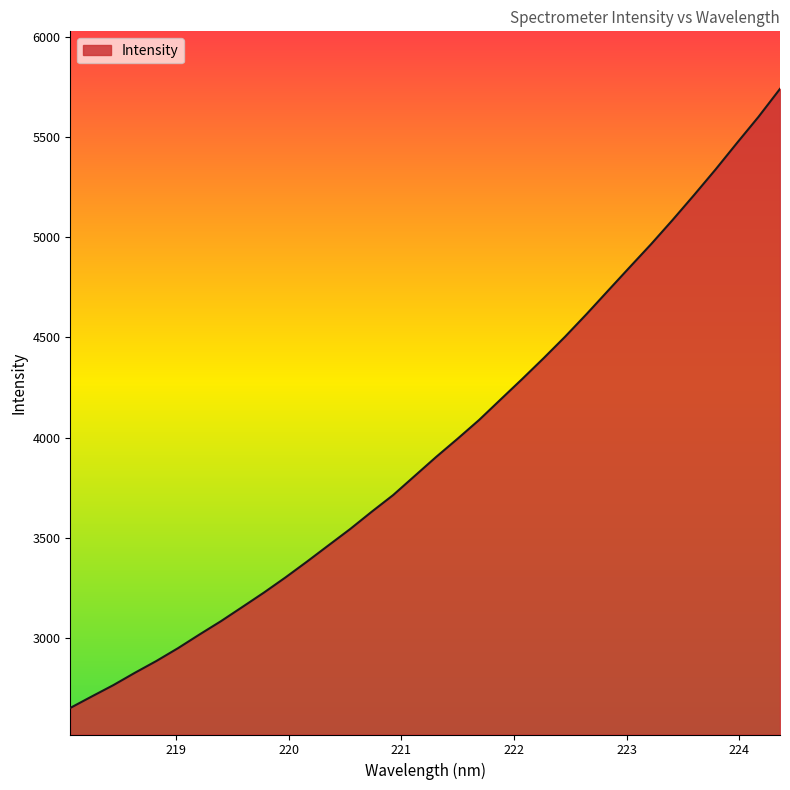

What is the minimum value shown in the chart?

2651.3